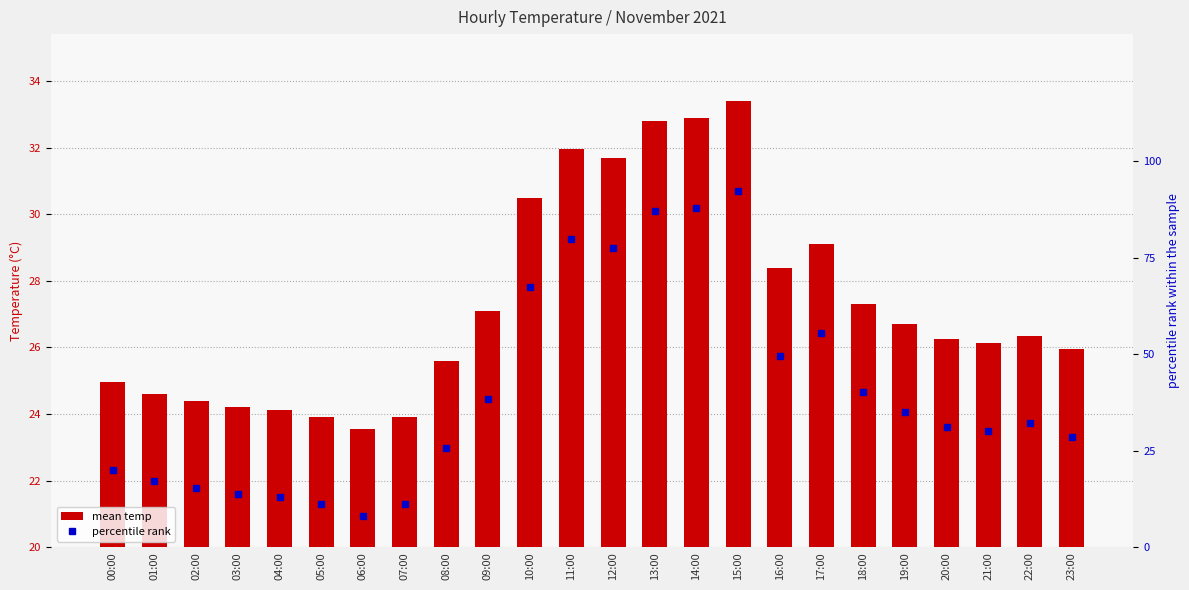

Is the value of mean temp at 19:00 greater than the value of percentile rank at 08:00?

Yes